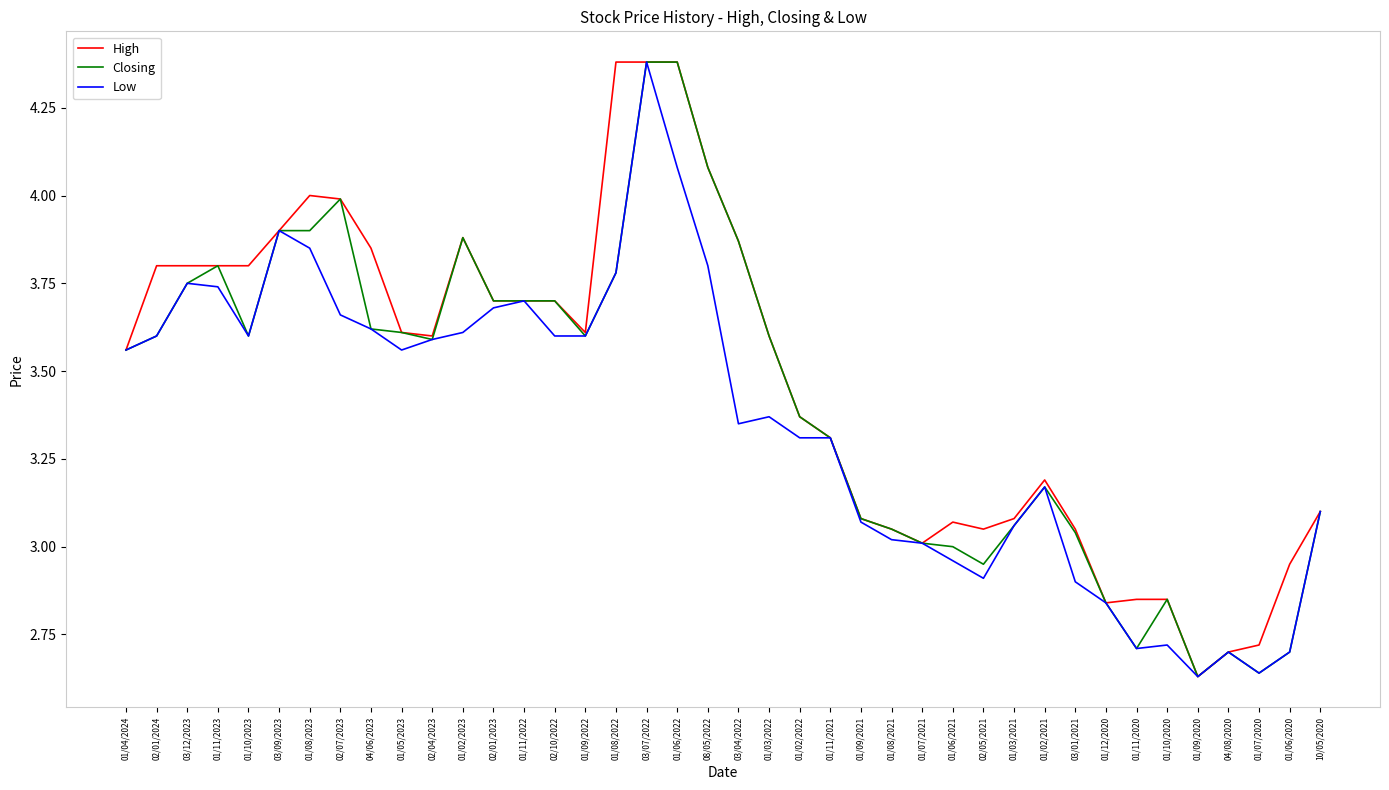

Does the chart display data point markers on the line(s)?

No